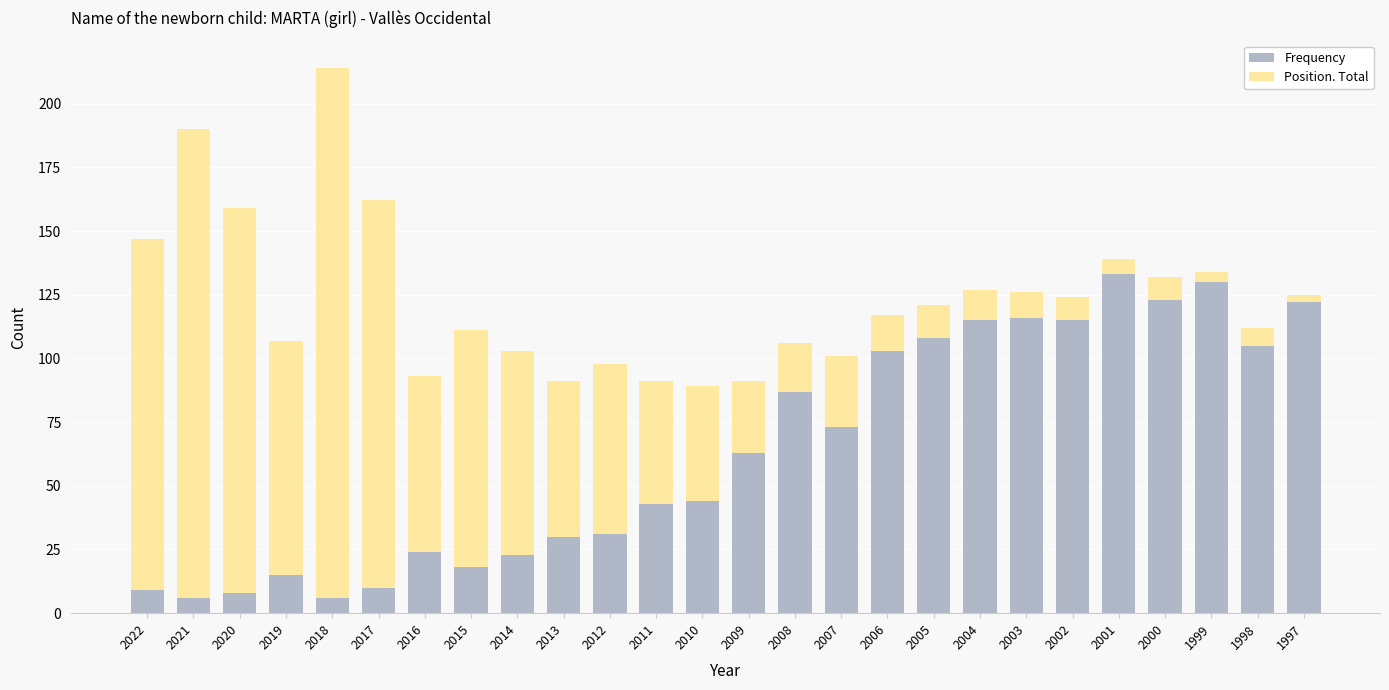

Is it true that Frequency equals 6 at 2021?

True